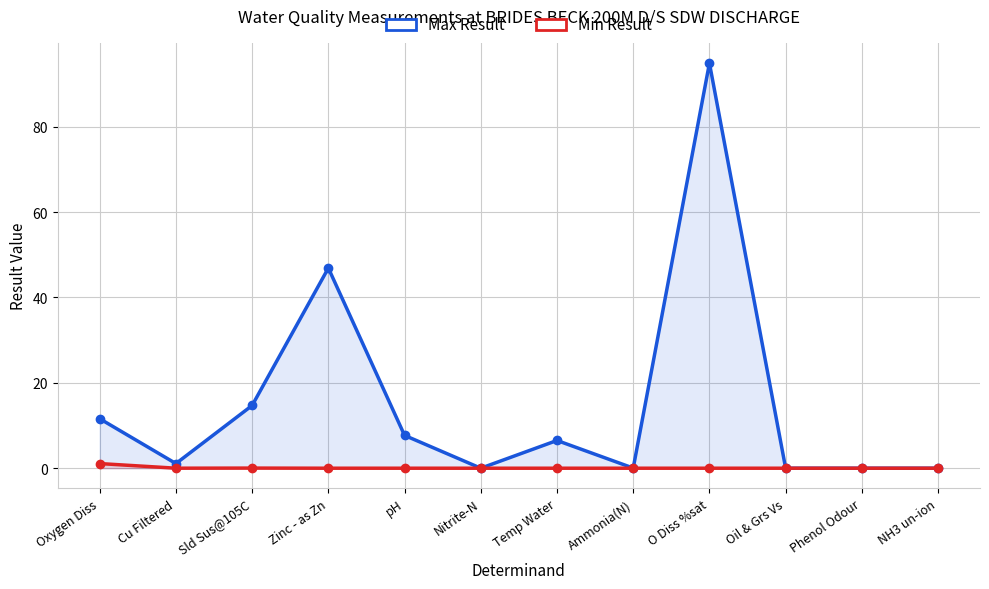

In Max Result, how many points are higher than both neighbors (excluding endpoints)?

3